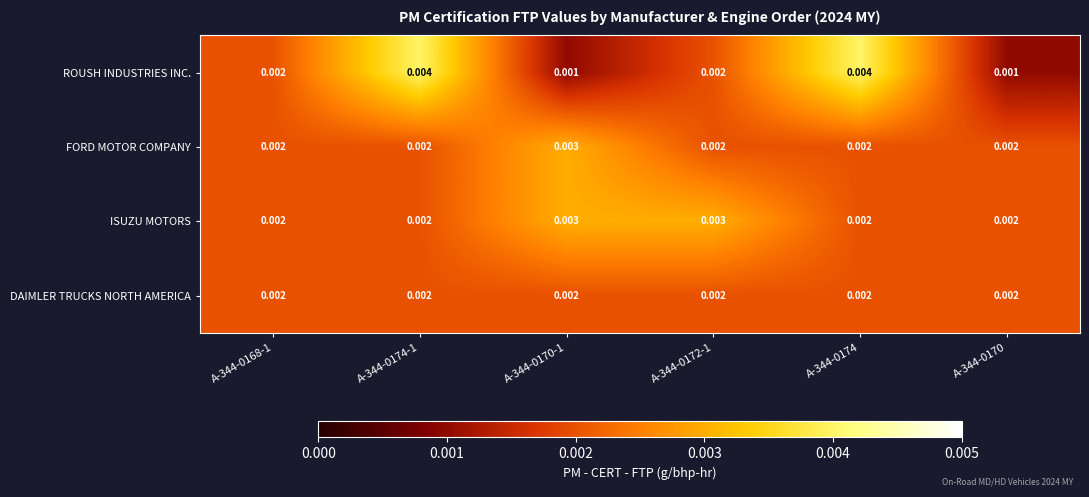

Count the number of data series in this chart.

4